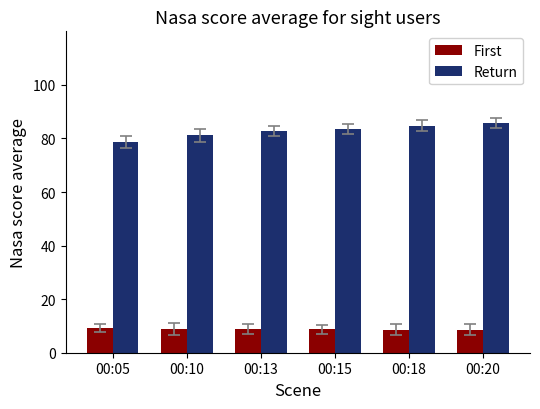

What is the lowest value of the Return series?

78.7